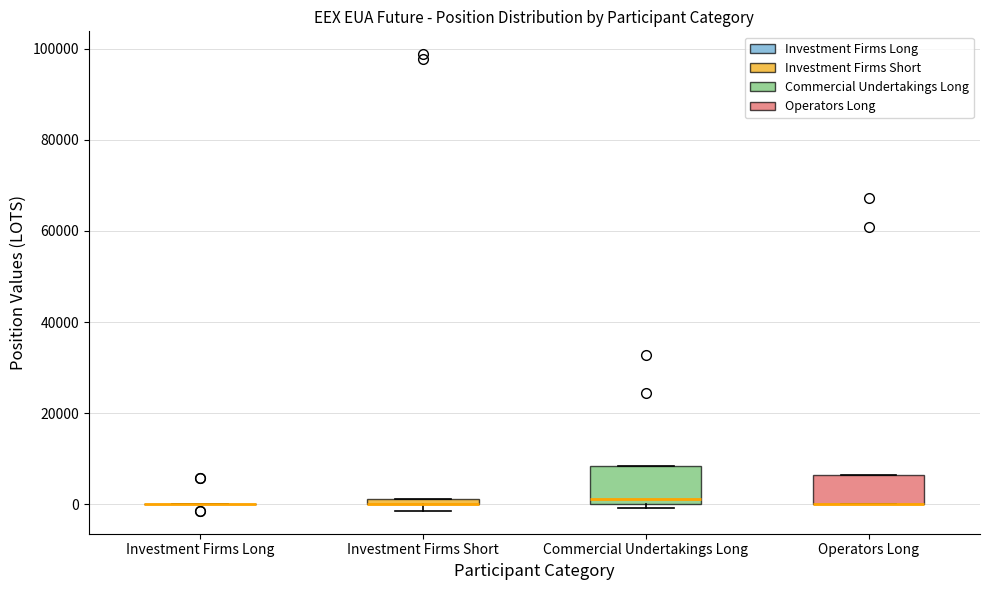

Which box is the tallest, from its lower edge to its upper edge?

Commercial Undertakings Long